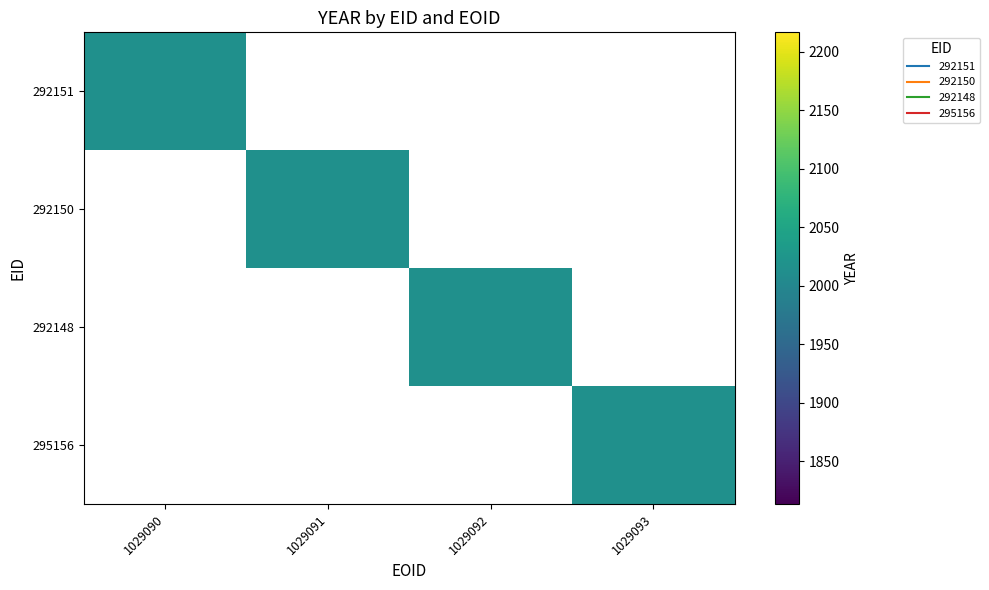

How many values in 292148 are above zero?

1